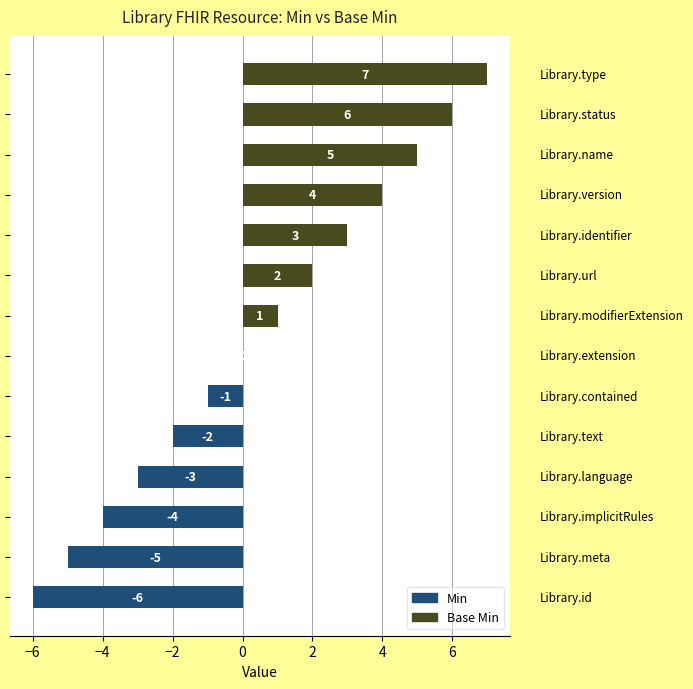

What is the maximum value shown in the chart?

7